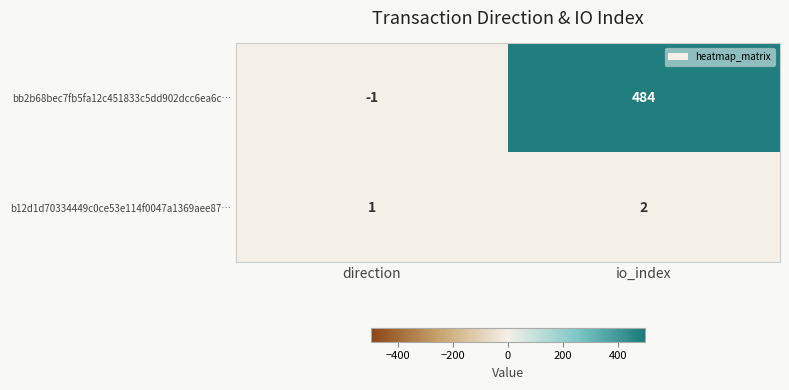

How many categories are shown in the chart?

2